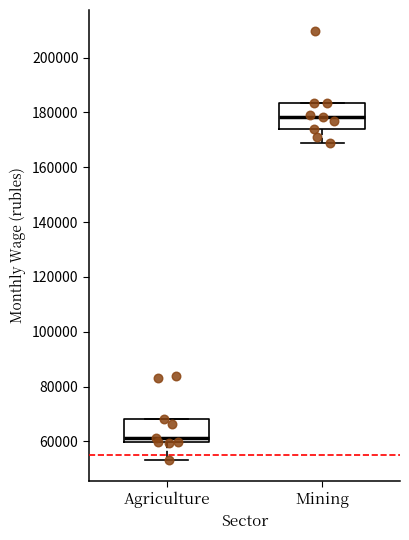

Where does the median line of the box for Agriculture sit on the y-axis? The values are not printed on the chart, so give them approximately, as read against the axis.

62000